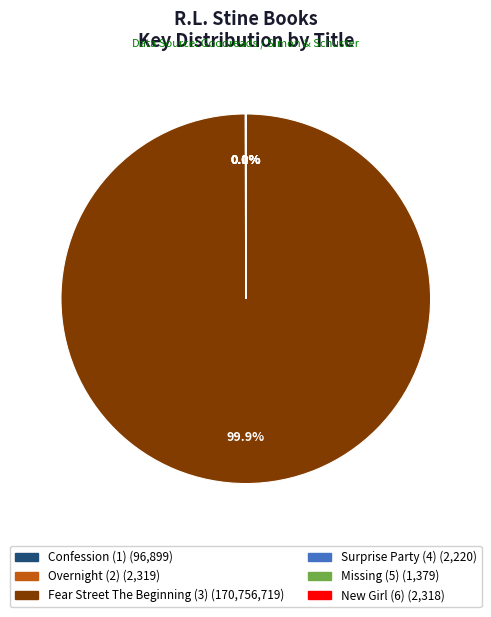

Which category has the biggest portion of the pie?

Fear Street The Beginning (3)